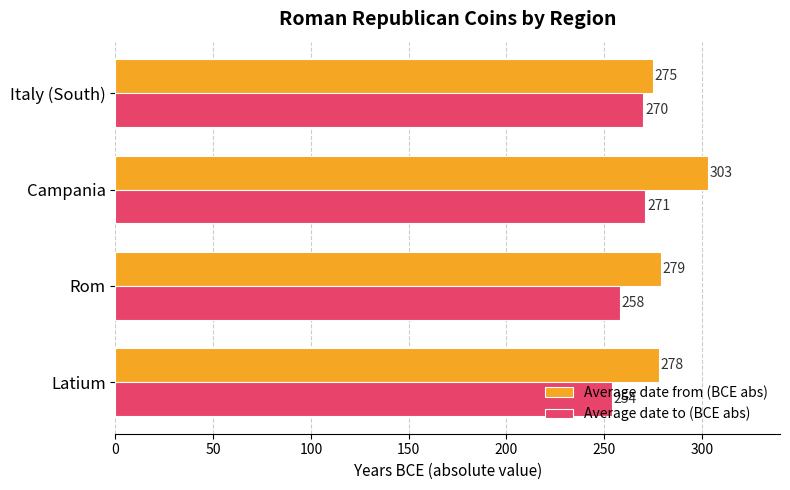

Rank the series by their average value, from highest to lowest.

Average date from (BCE abs), Average date to (BCE abs)